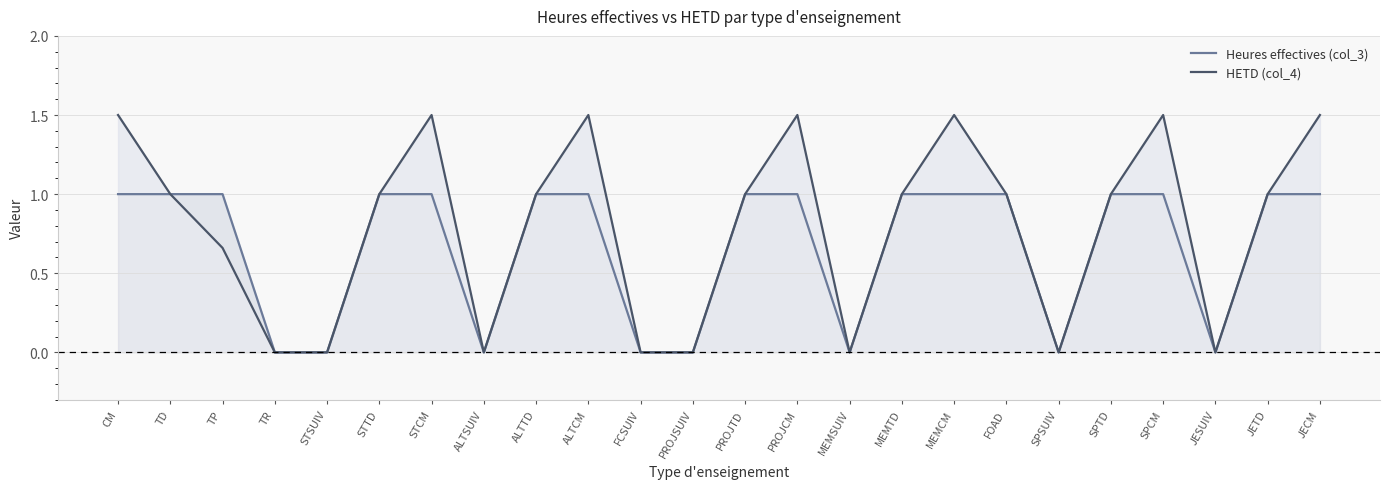

Where is Heures effectives (col_3) nearest to the value 0?

TR